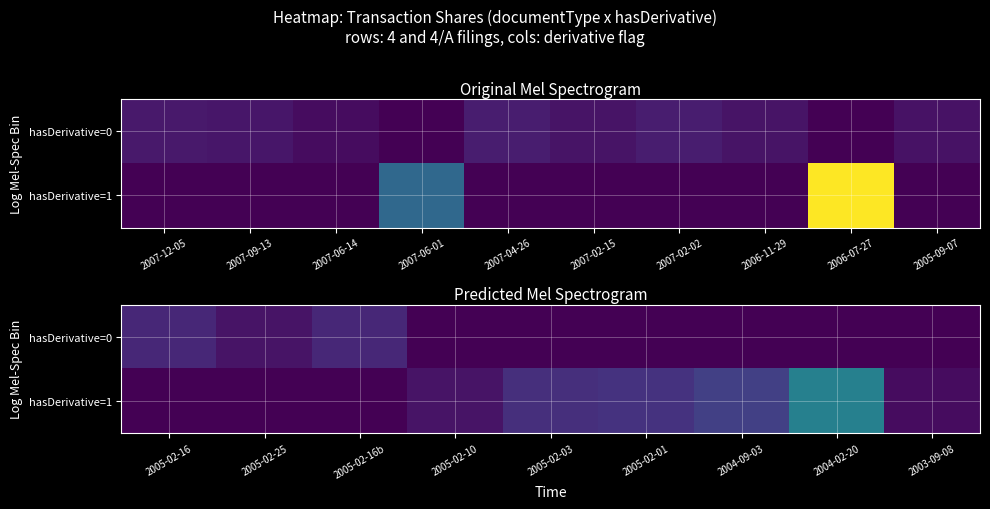

What is the difference between the highest and lowest values at 2005-02-16b?

21000